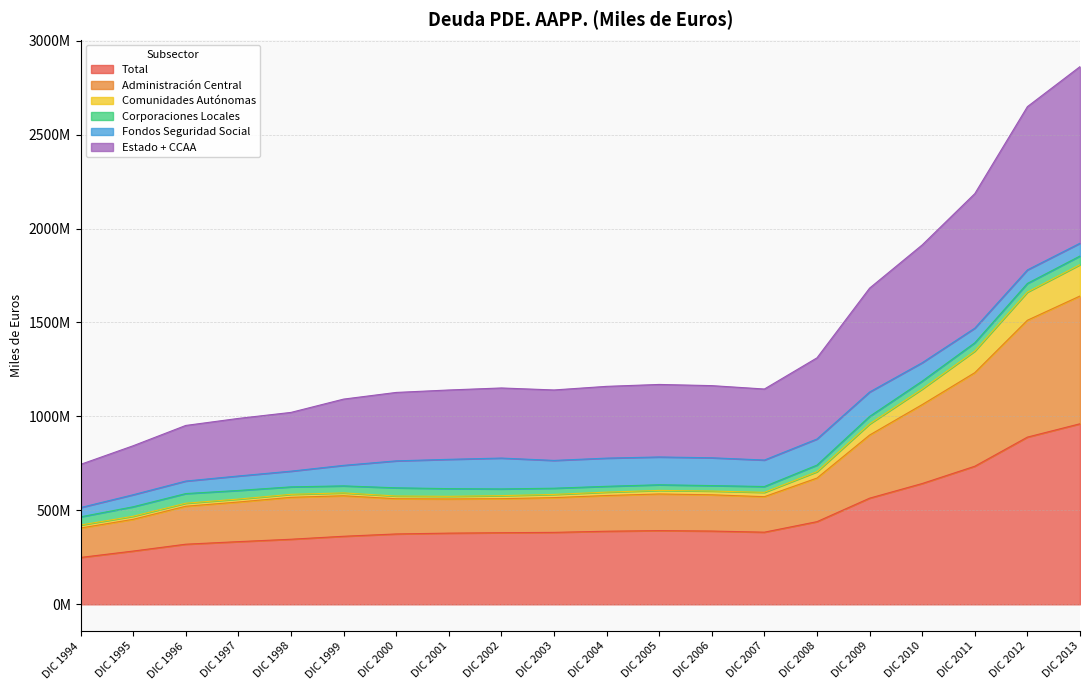

Does the chart display data point markers on the line(s)?

No